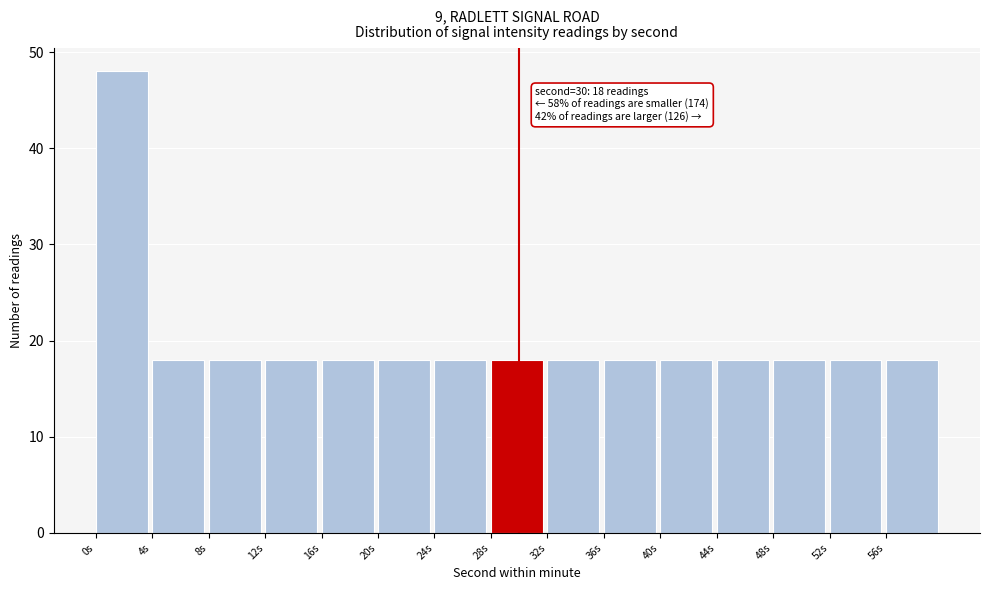

Which range on the x-axis has the tallest bar?

0 to 4